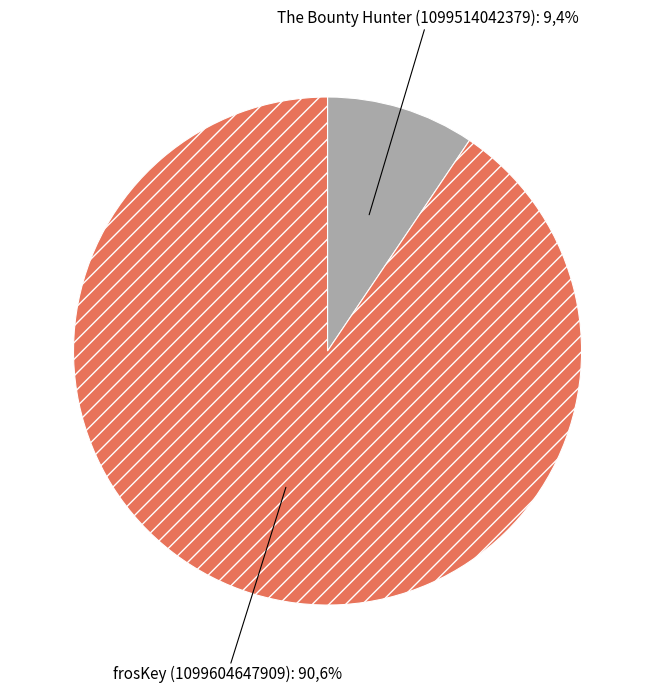

Approximately how many times larger is the value at The Bounty Hunter (1099514042379) compared to frosKey (1099604647909)?

0.1